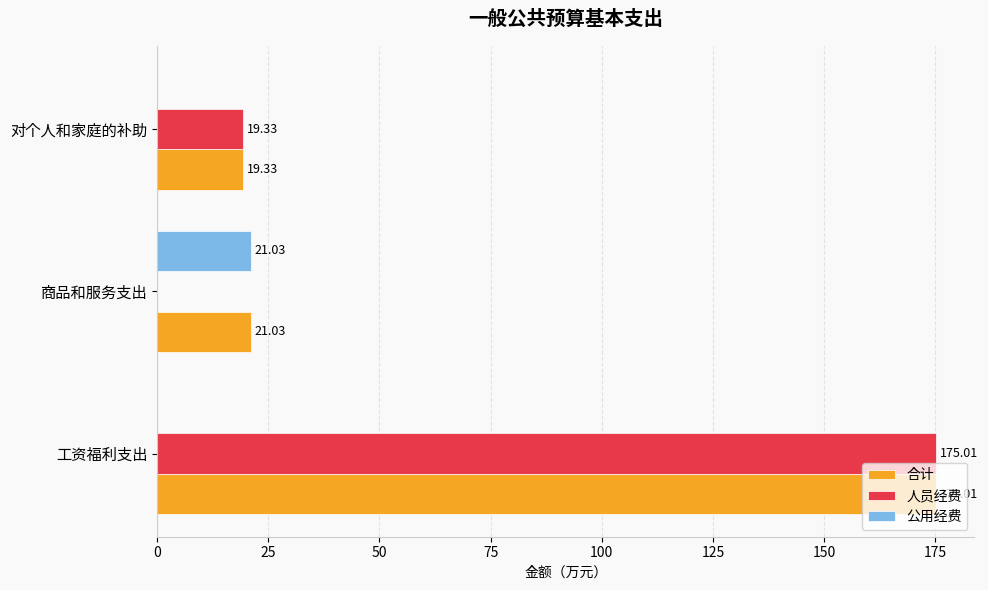

Which series changed the most between 工资福利支出 and 商品和服务支出?

人员经费